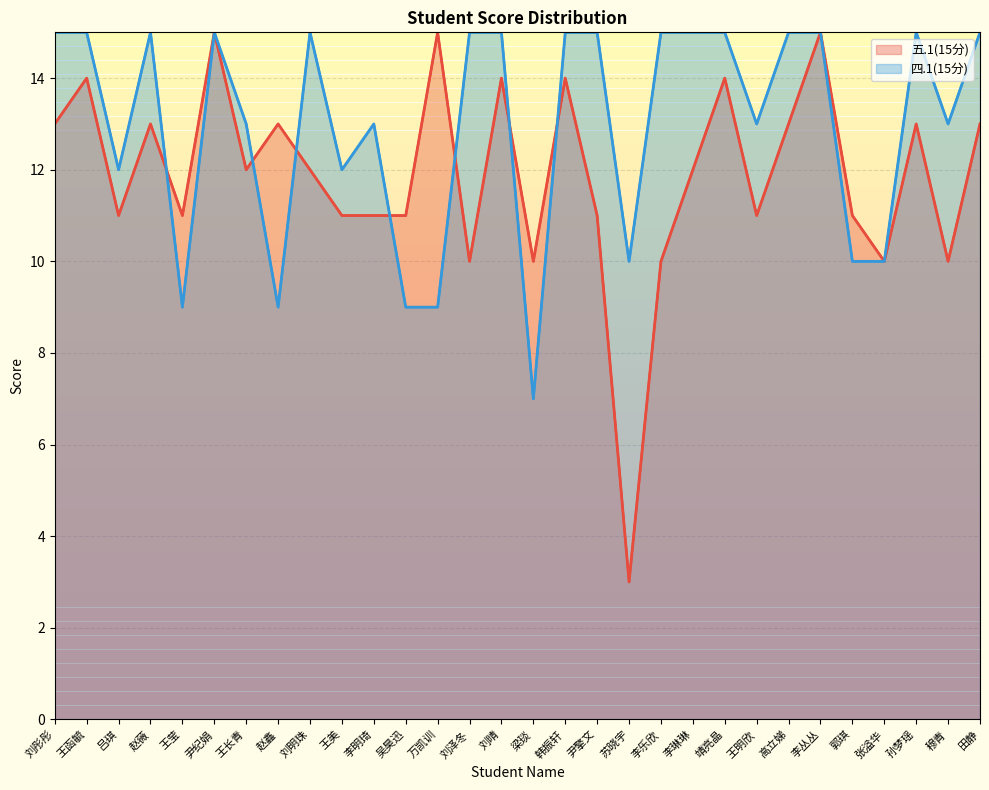

How many data points in 五.1(15分) are less than 12?

14